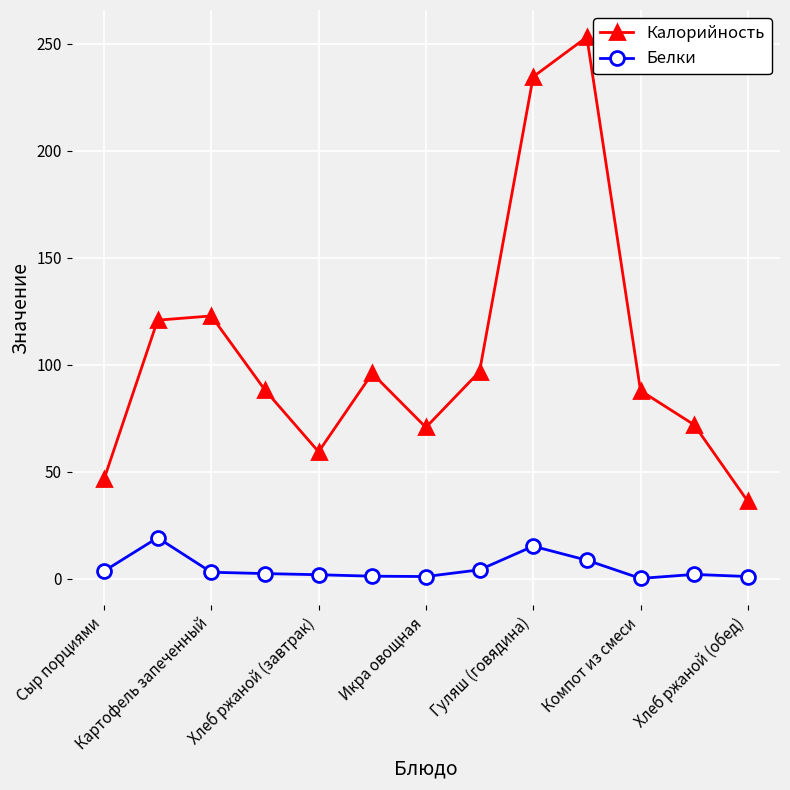

Which series has the largest range (max minus min)?

Калорийность